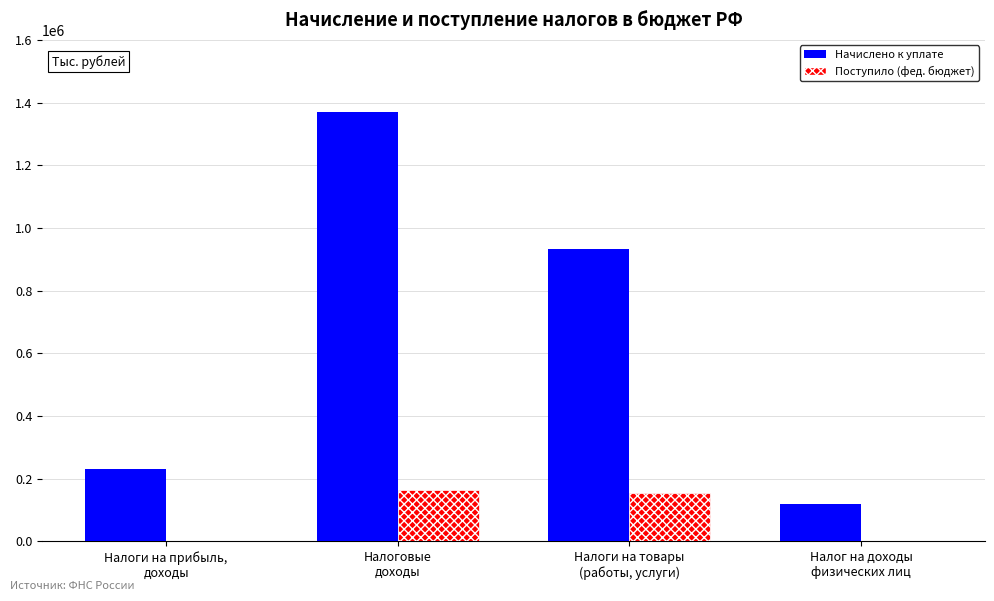

What is the maximum value for Начислено к уплате?

1371114